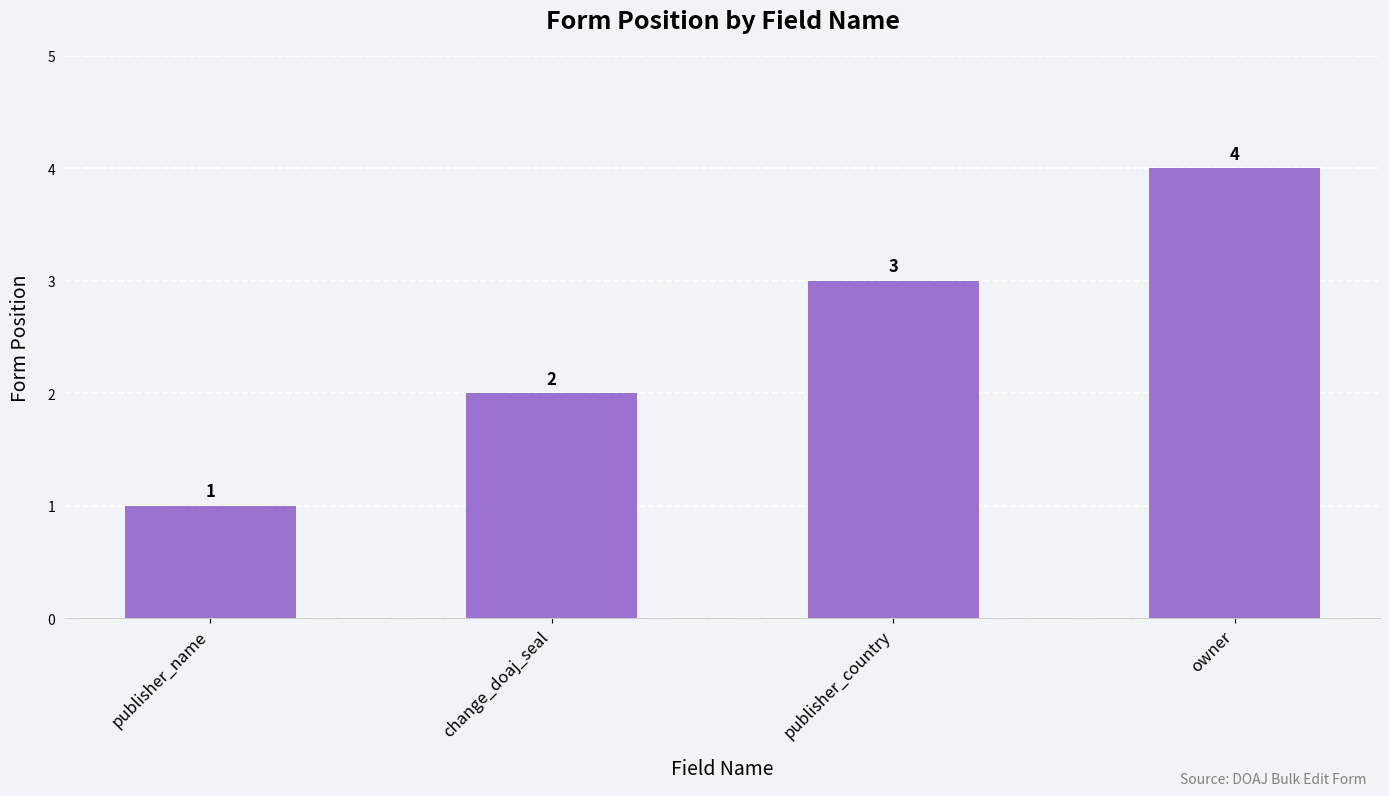

At which label is the value closest to 2?

change_doaj_seal